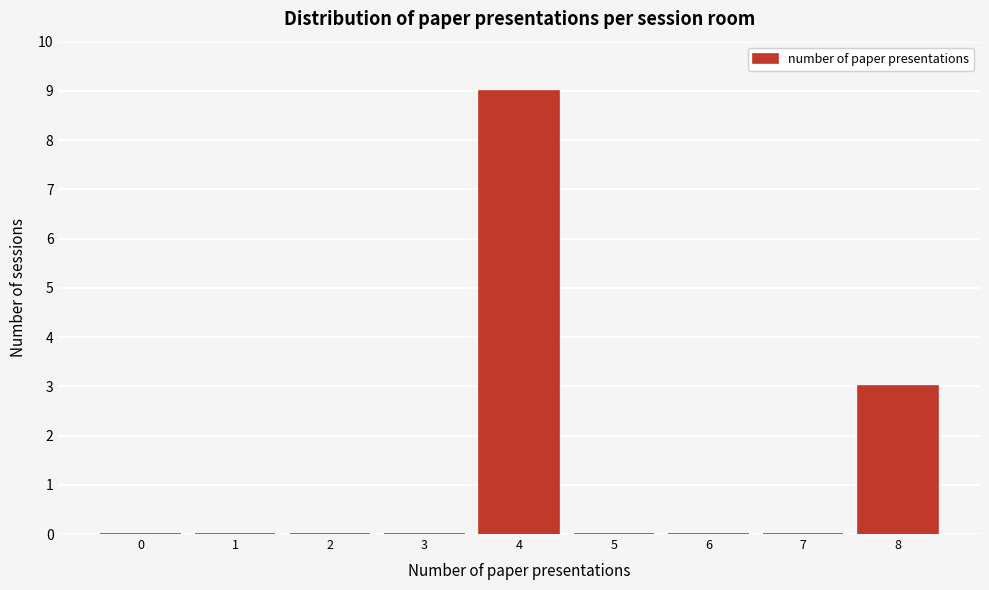

Reading left to right, what are all the values shown in this chart?

0=0	1=0	2=0	3=0	4=9	5=0	6=0	7=0	8=3